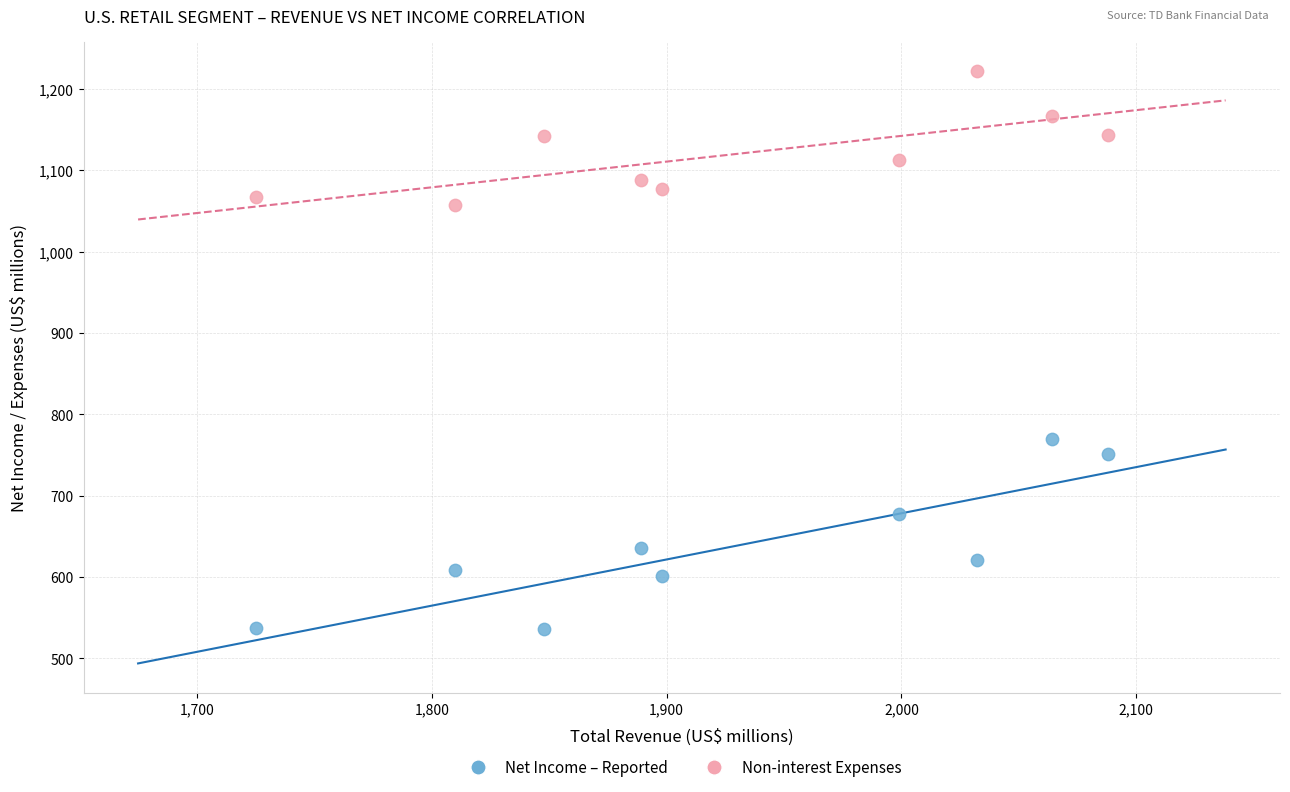

Across all data points, what is the range of Y values (max minus min)?

686